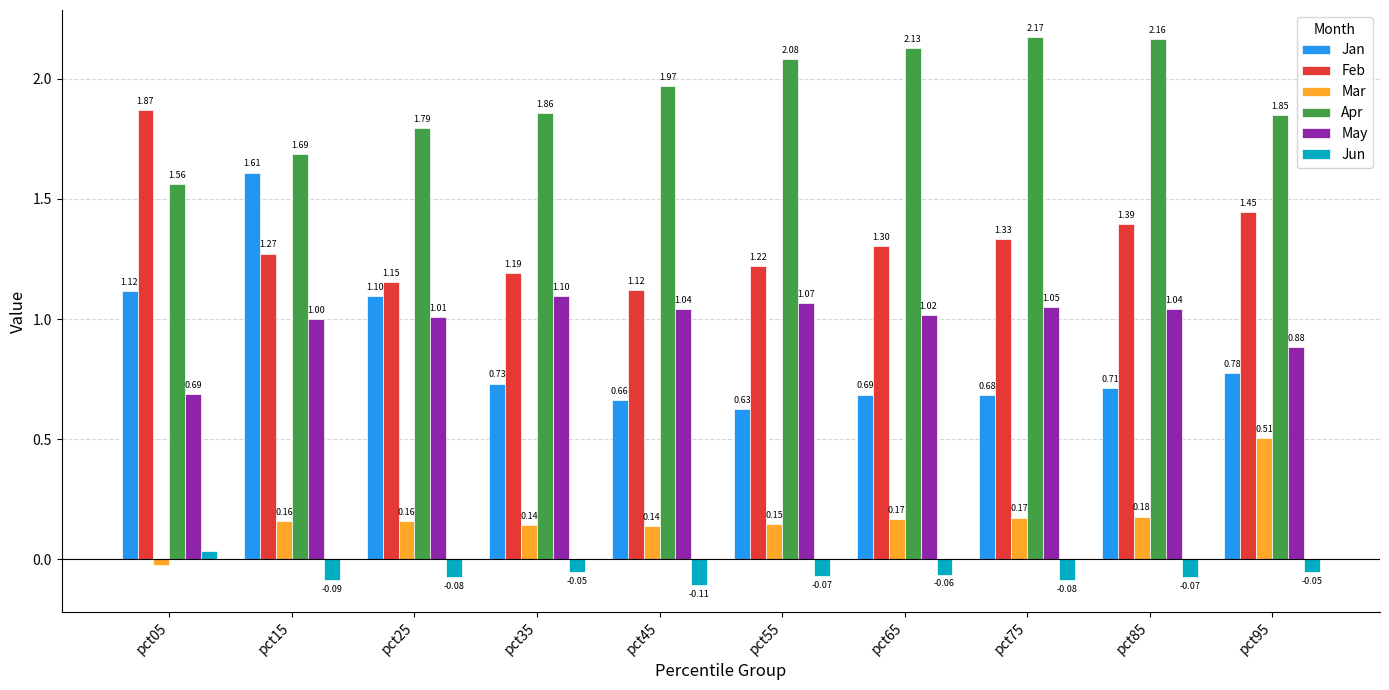

The value of May at pct45 is 1.0. True or false?

True